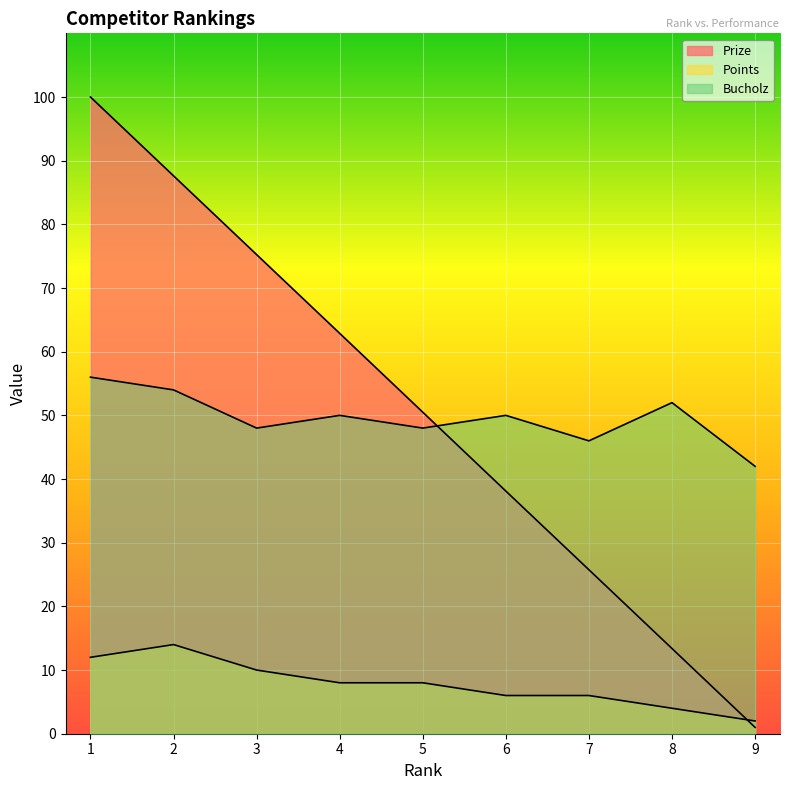

True or false: Points has a value of 2.0 at 9.

True